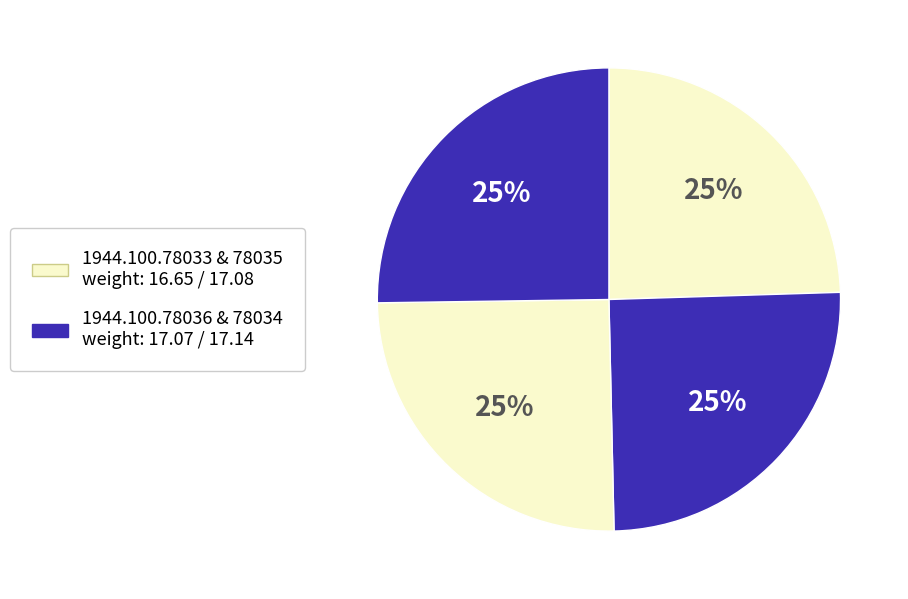

Count the number of slices in the pie.

4